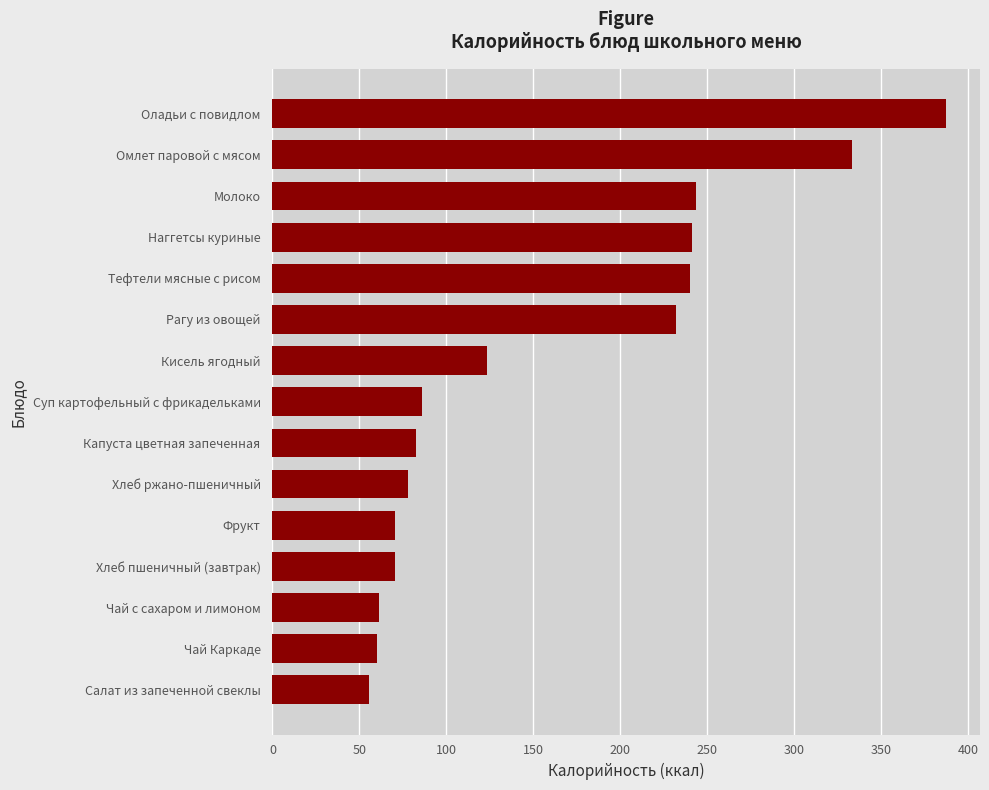

What is the sum of all values?

2367.0